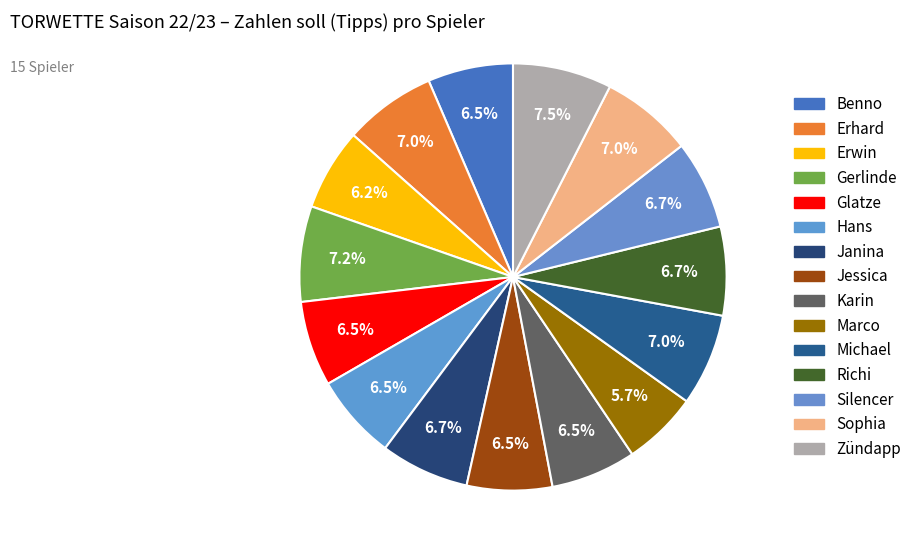

What percentage do Benno and Glatze together represent?

12.9%